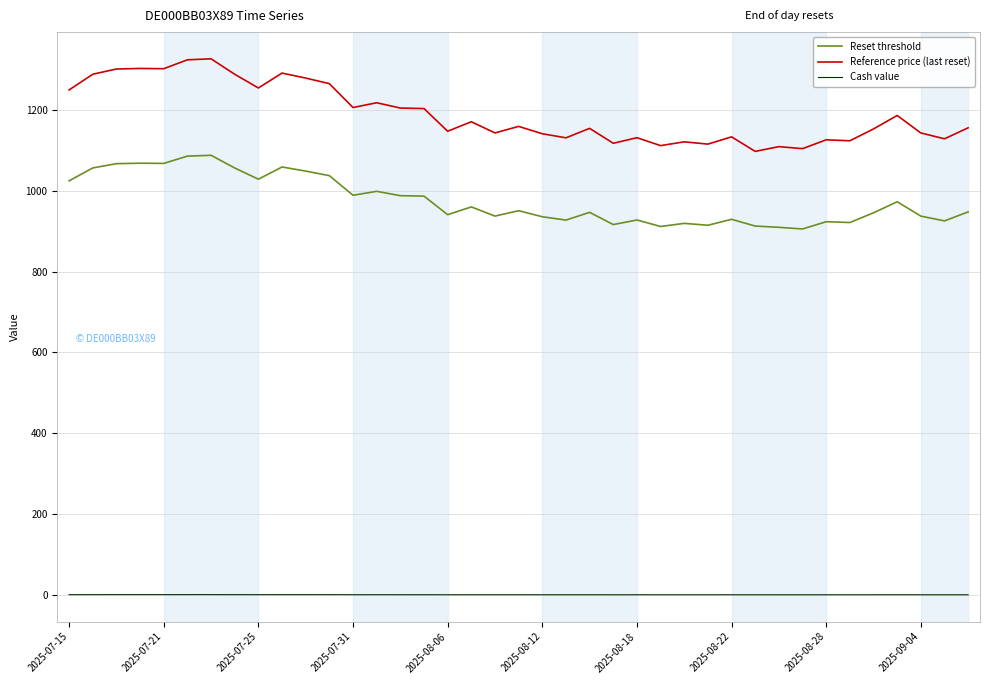

List the series in order of their peak value, lowest first.

Cash value, Reset threshold, Reference price (last reset)